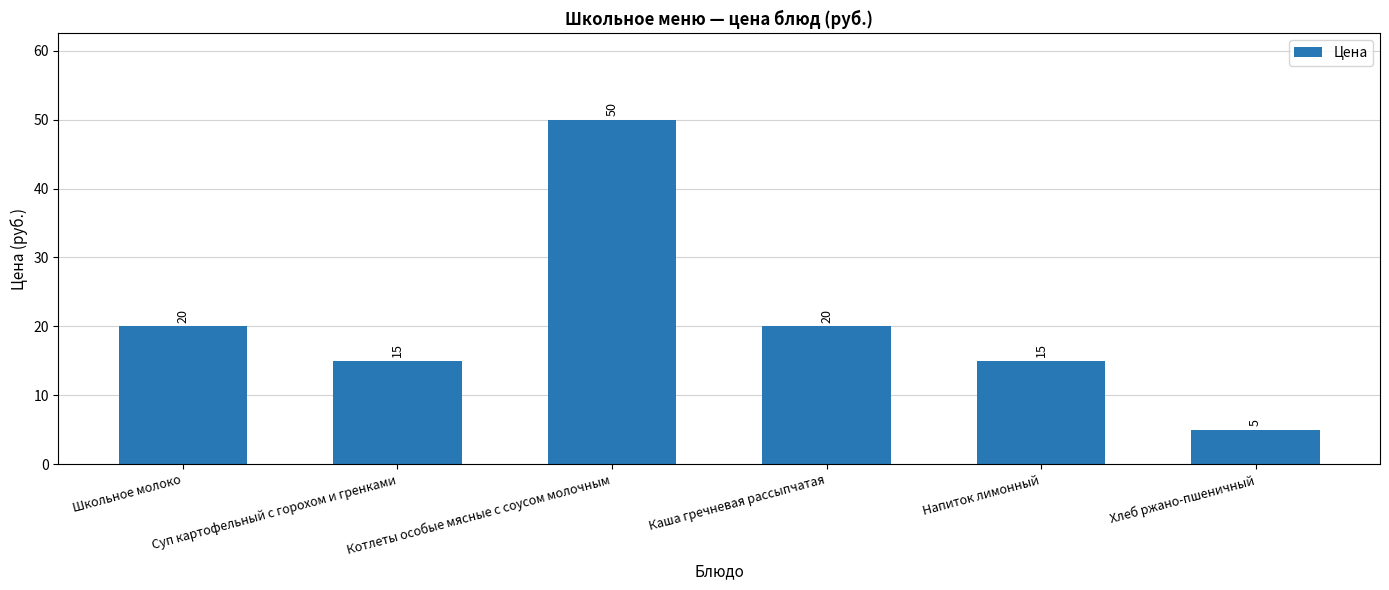

What is the ratio of the value at Каша гречневая рассыпчатая to the value at Школьное молоко?

1.0